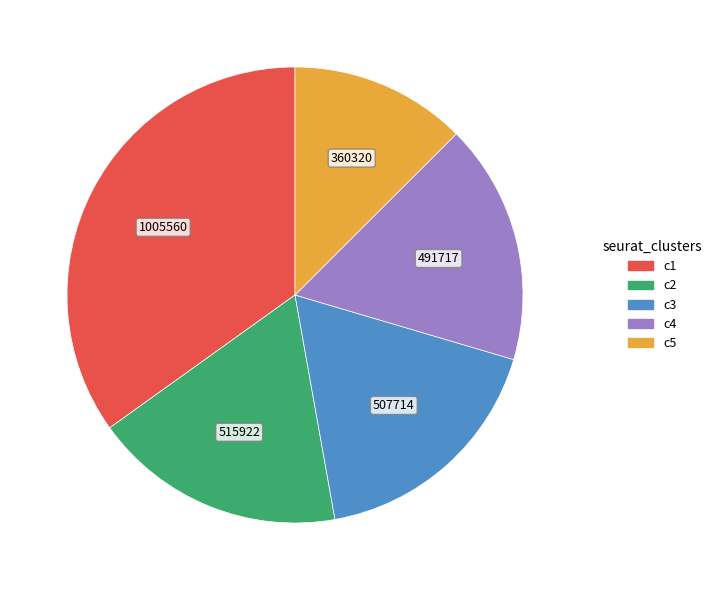

Does any single category account for the majority?

No